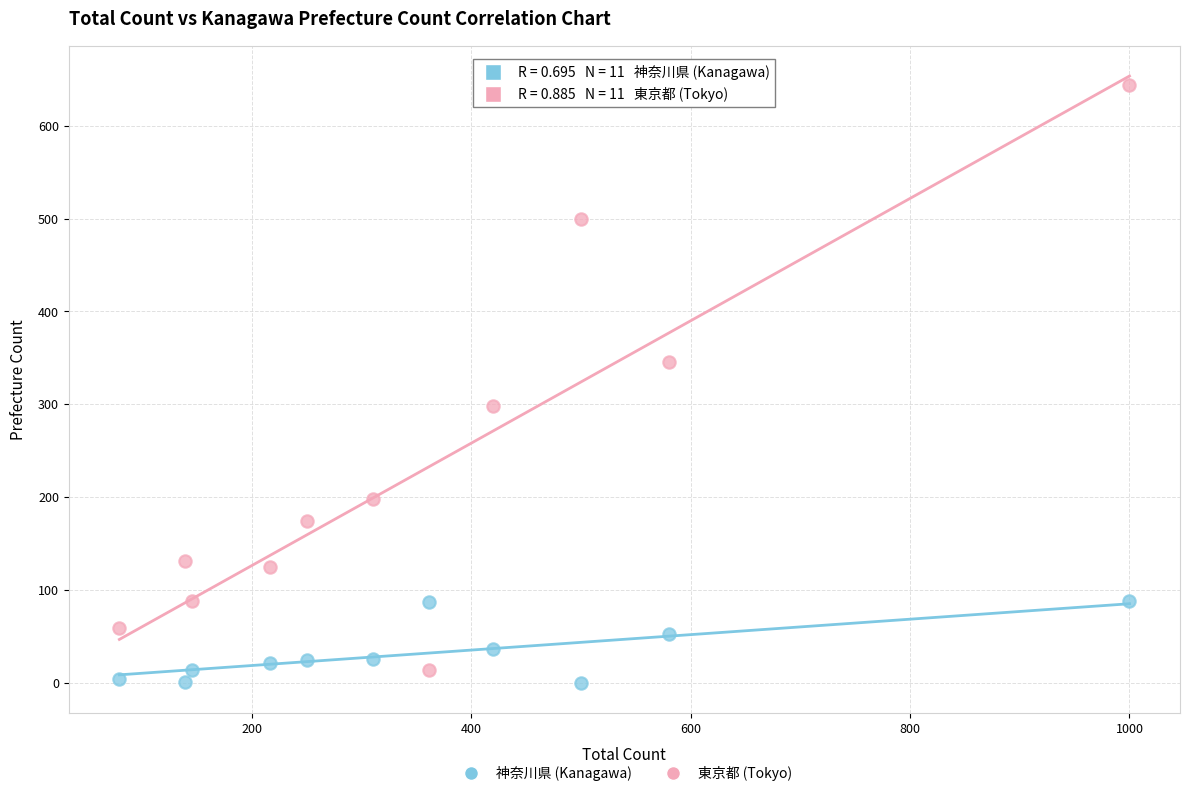

Which series has the widest spread of Y values?

東京都 (Tokyo)